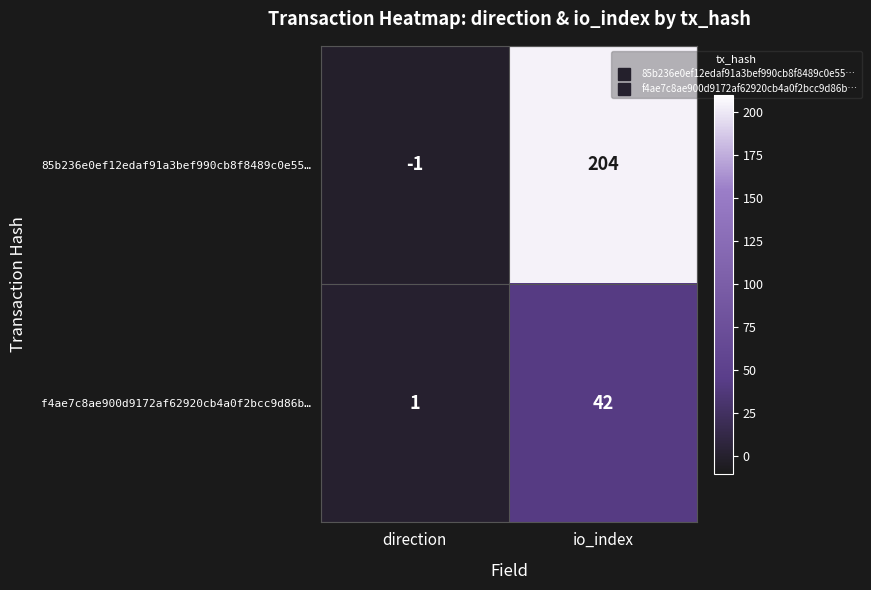

What is the approximate value of f4ae7c8ae900d9172af62920cb4a0f2bcc9d86b… at io_index?

42